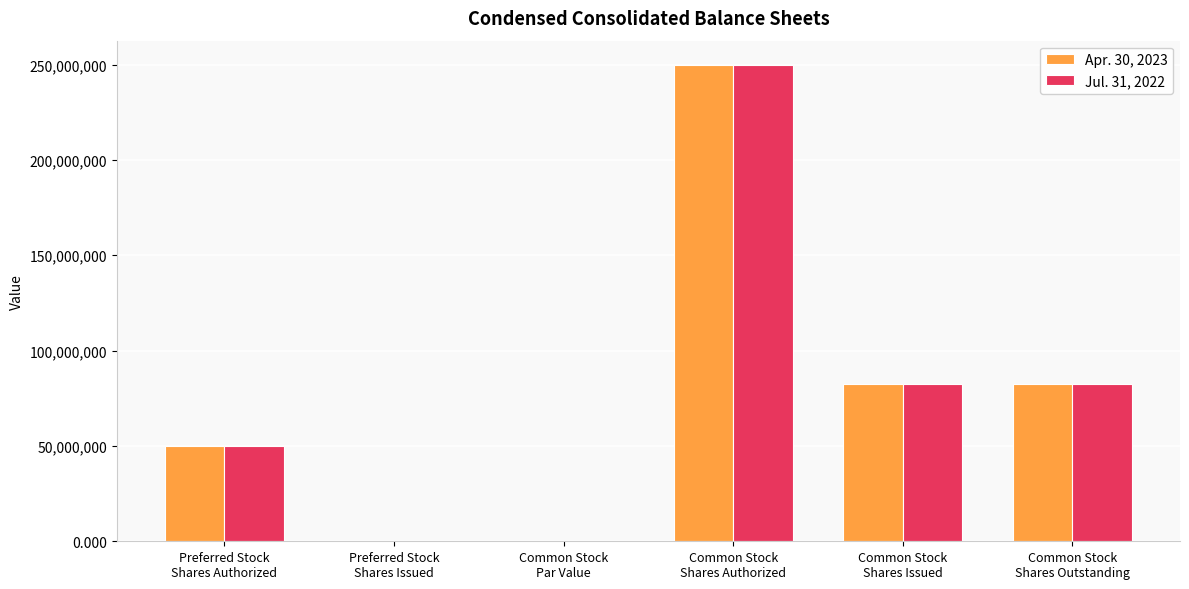

What is the highest value of the Apr. 30, 2023 series?

250000000.0